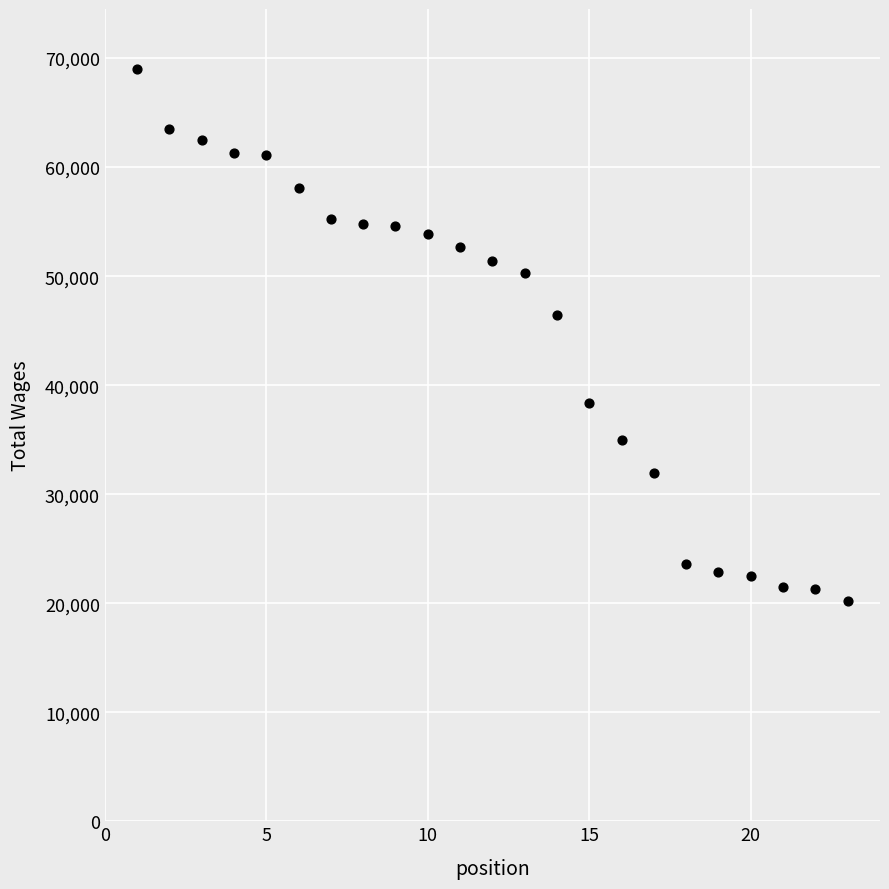

What is the range of X values (max minus min)?

22